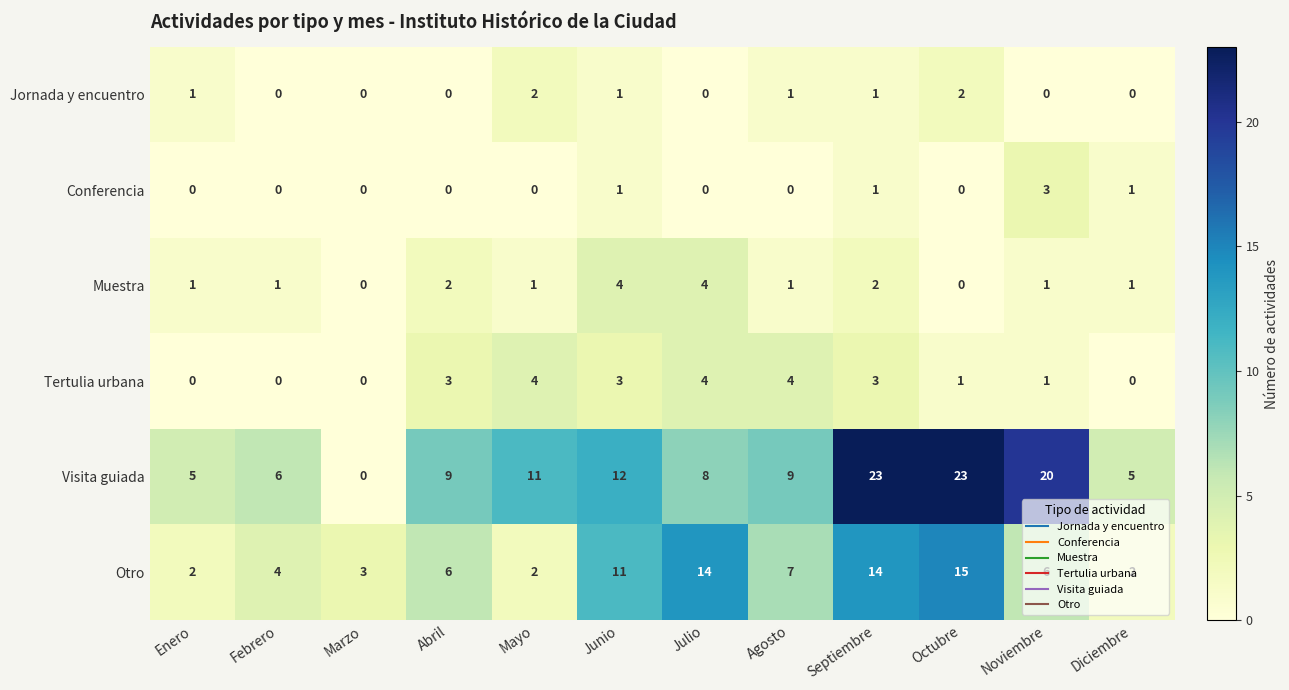

What is the difference between the Otro values at Mayo and Septiembre?

12